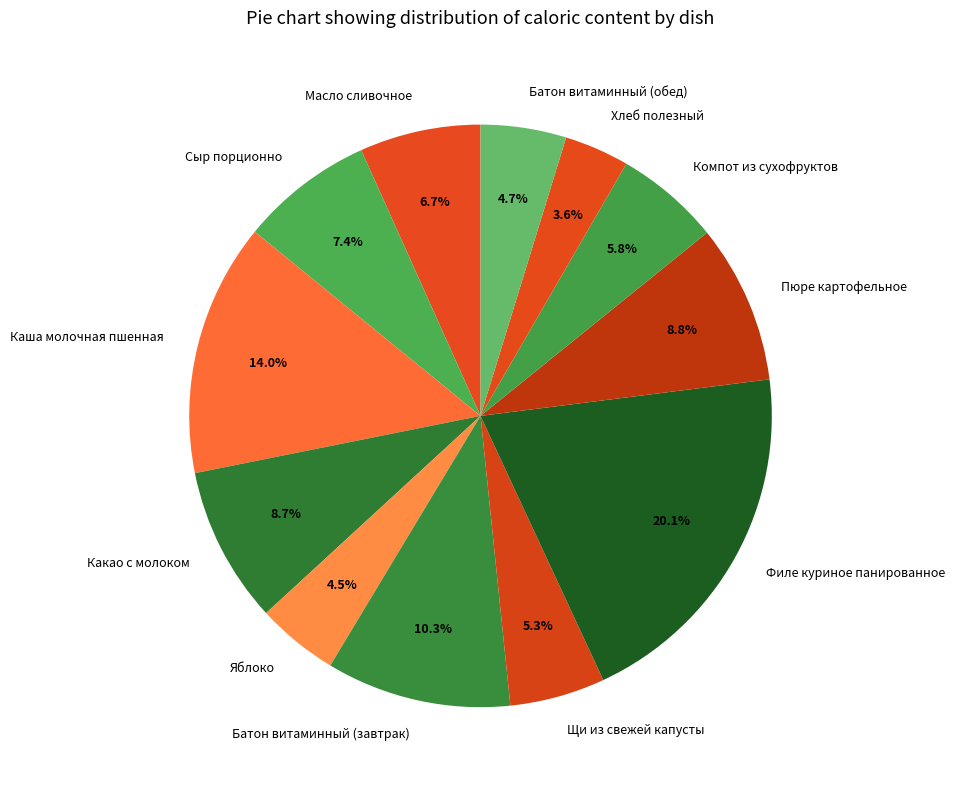

To the nearest percent, what is the average slice percentage?

8%